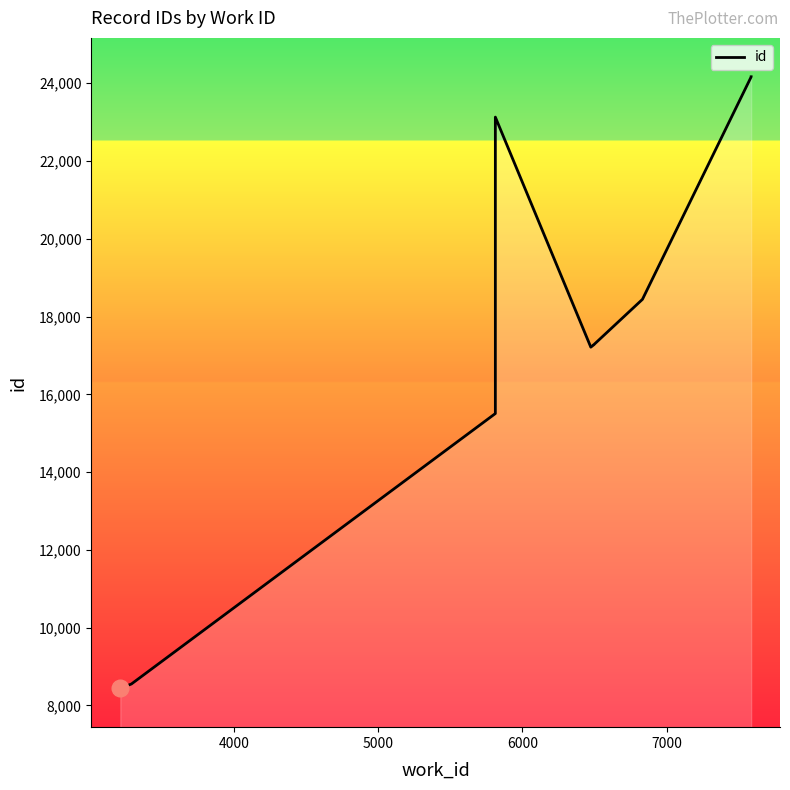

What is the minimum value shown in the chart?

8441